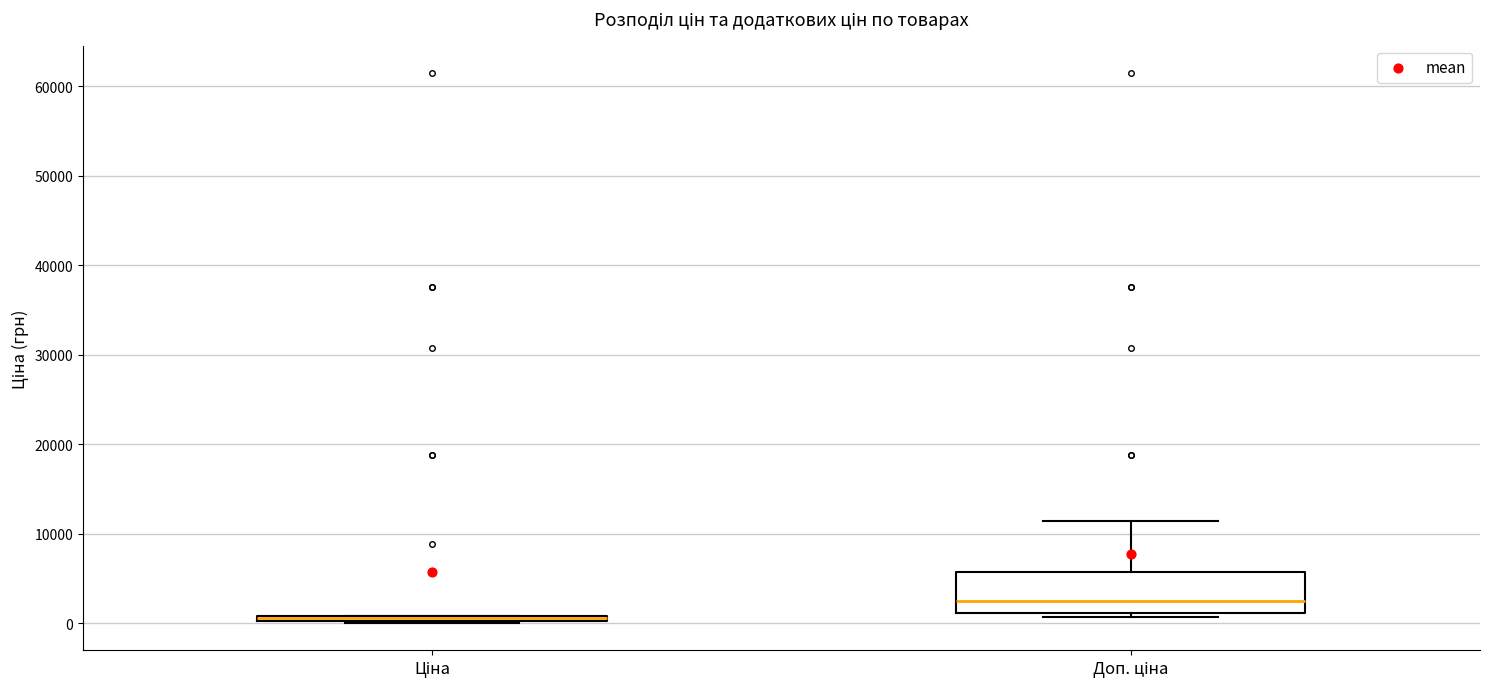

Where is the lower edge of the box for Ціна on the y-axis? The values are not printed on the chart, so give them approximately, as read against the axis.

0